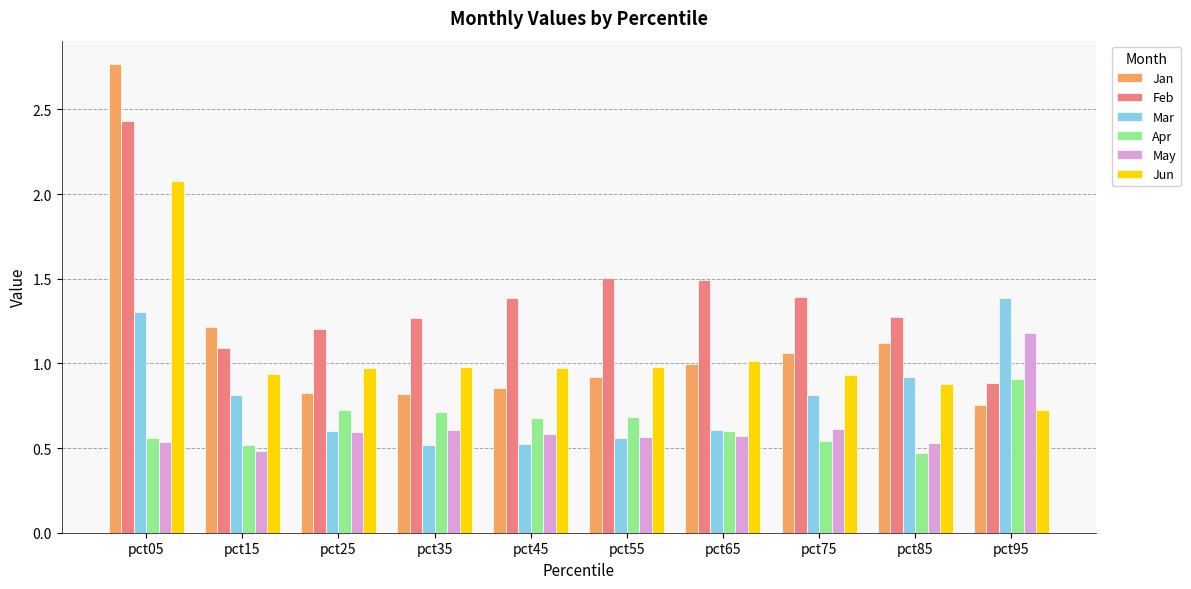

List the series in order of their peak value, lowest first.

Apr, May, Mar, Jun, Feb, Jan